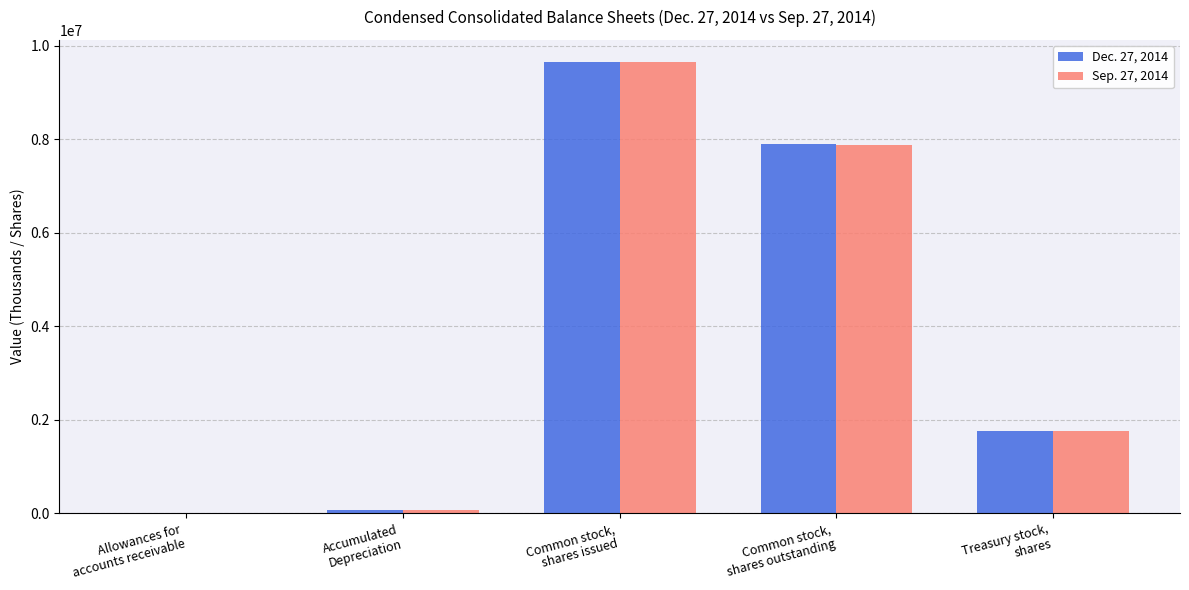

What is the maximum value shown in the chart?

9646972